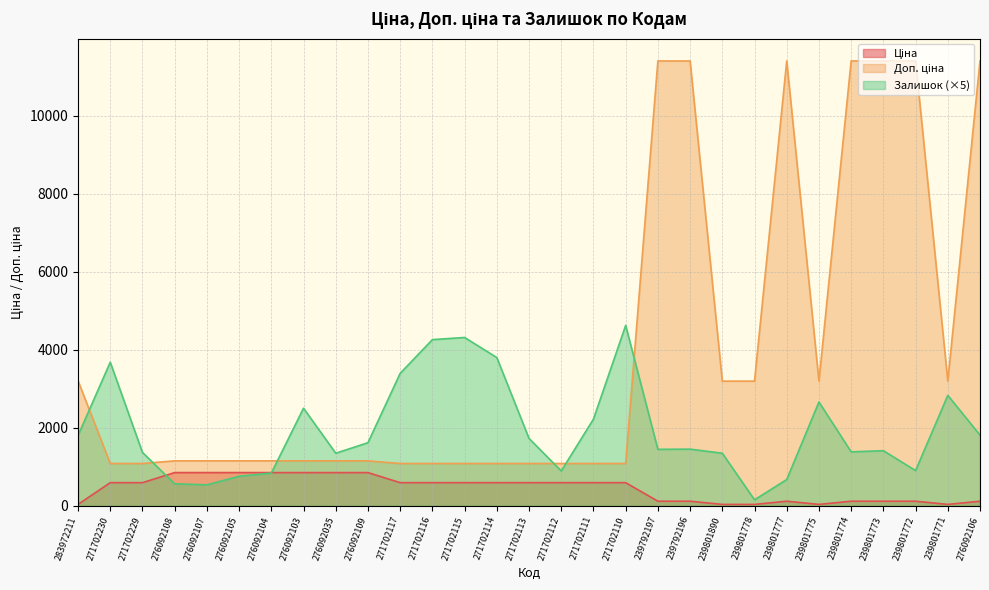

How many interior local peaks does the Залишок series have?

8